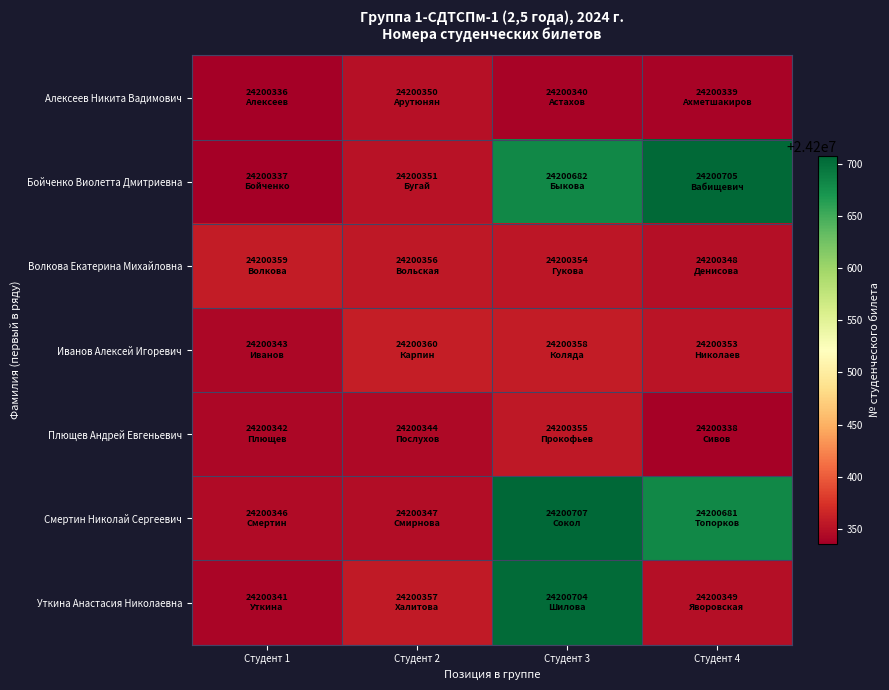

Reading right to left, what are all the values shown in this chart?

Алексеев Никита Вадимович: Студент 4=24200339	Студент 3=24200340	Студент 2=24200350	Студент 1=24200336
Бойченко Виолетта Дмитриевна: Студент 4=24200705	Студент 3=24200682	Студент 2=24200351	Студент 1=24200337
Волкова Екатерина Михайловна: Студент 4=24200348	Студент 3=24200354	Студент 2=24200356	Студент 1=24200359
Иванов Алексей Игоревич: Студент 4=24200353	Студент 3=24200358	Студент 2=24200360	Студент 1=24200343
Плющев Андрей Евгеньевич: Студент 4=24200338	Студент 3=24200355	Студент 2=24200344	Студент 1=24200342
Смертин Николай Сергеевич: Студент 4=24200681	Студент 3=24200707	Студент 2=24200347	Студент 1=24200346
Уткина Анастасия Николаевна: Студент 4=24200349	Студент 3=24200704	Студент 2=24200357	Студент 1=24200341